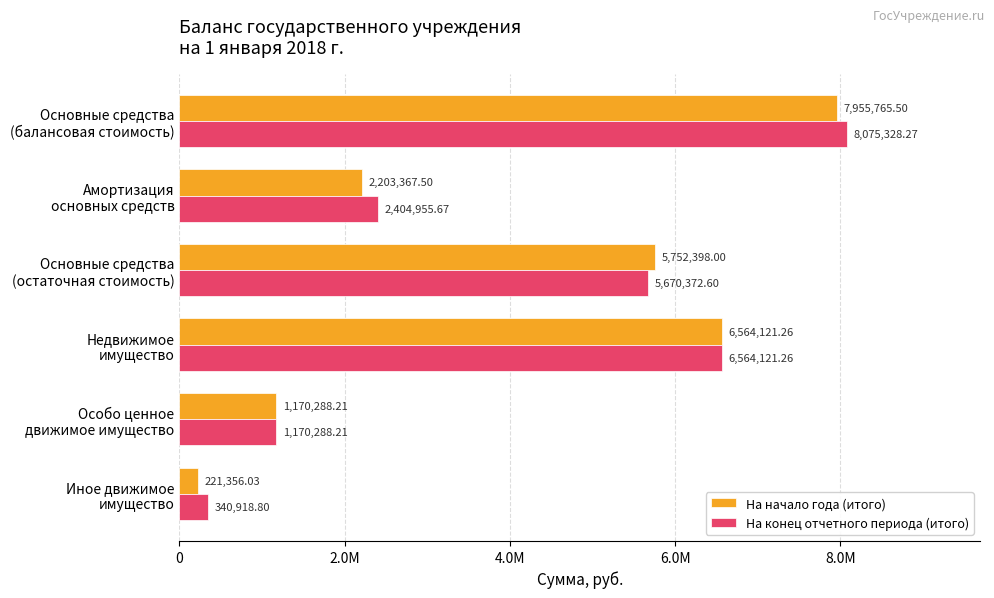

What are all the series names shown in the legend?

На начало года (итого), На конец отчетного периода (итого)